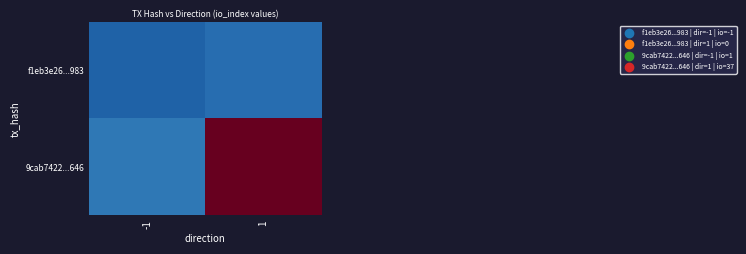

List the series in order of their peak value, lowest first.

f1eb3e26...983, 9cab7422...646